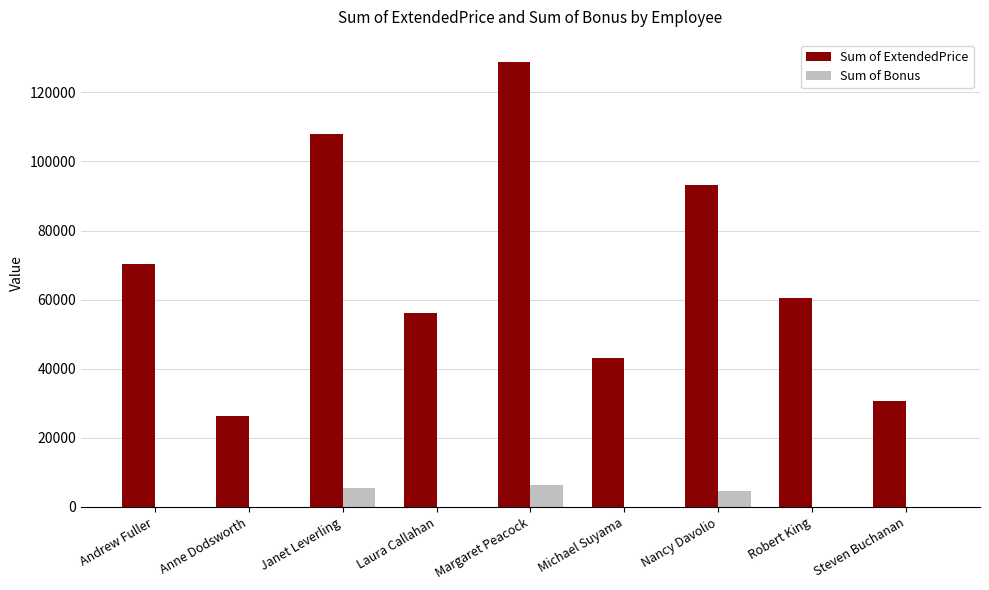

Which label corresponds to the largest value in the chart?

Margaret Peacock